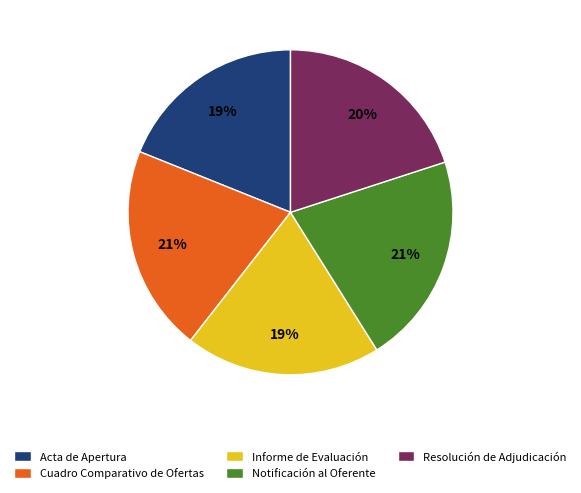

What is the ratio of the value at Acta de Apertura to the value at Informe de Evaluación?

1.0